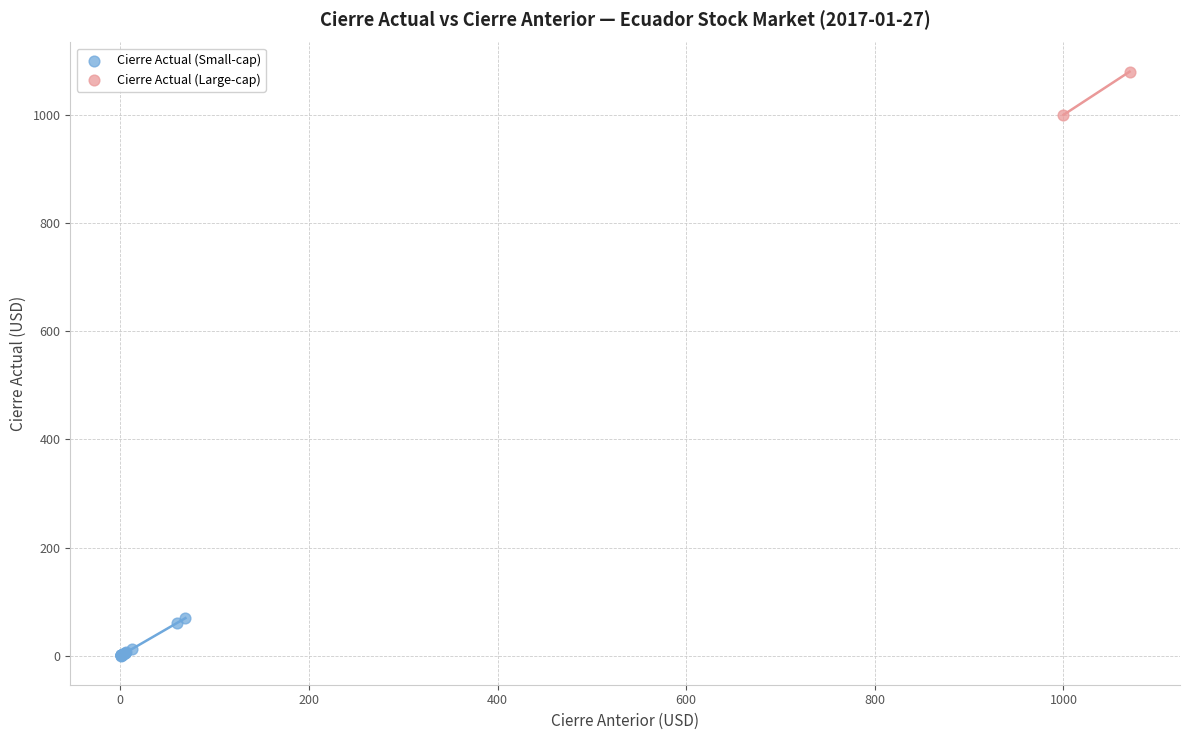

Which series contains the lowest Y value?

Cierre Actual (Small-cap)